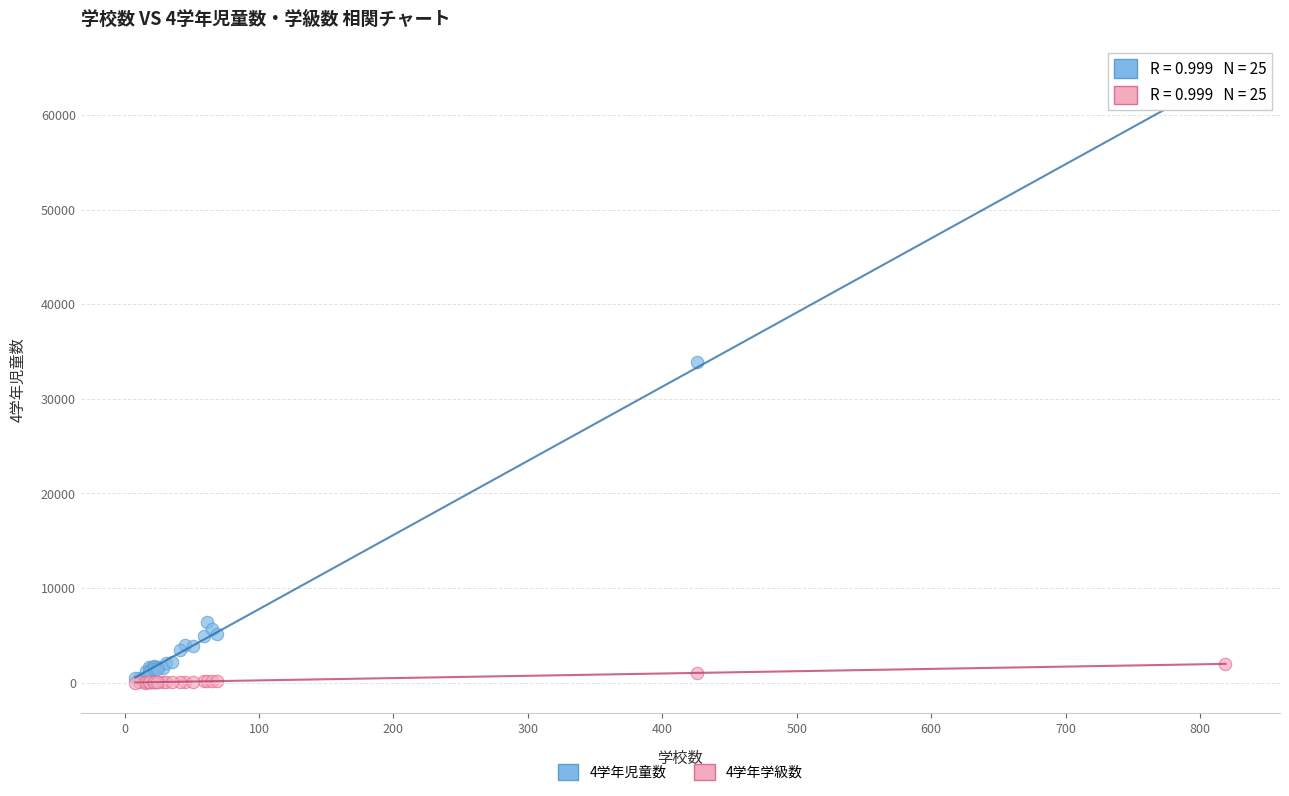

Across all series, what Y value is closest to 31858?

33877